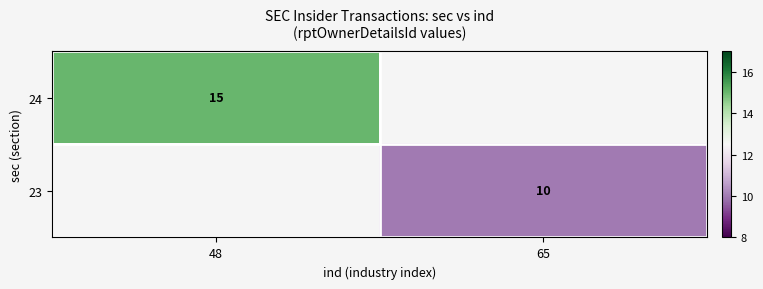

The 23 series shows 10 at 65. True or false?

True